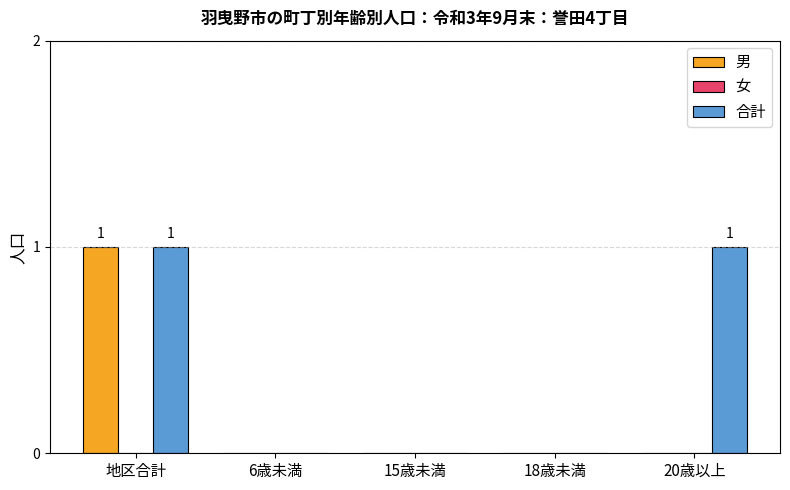

Reading left to right, what are all the values shown in this chart?

男: 地区合計=1	6歳未満=0	15歳未満=0	18歳未満=0	20歳以上=0
合計: 地区合計=1	6歳未満=0	15歳未満=0	18歳未満=0	20歳以上=1